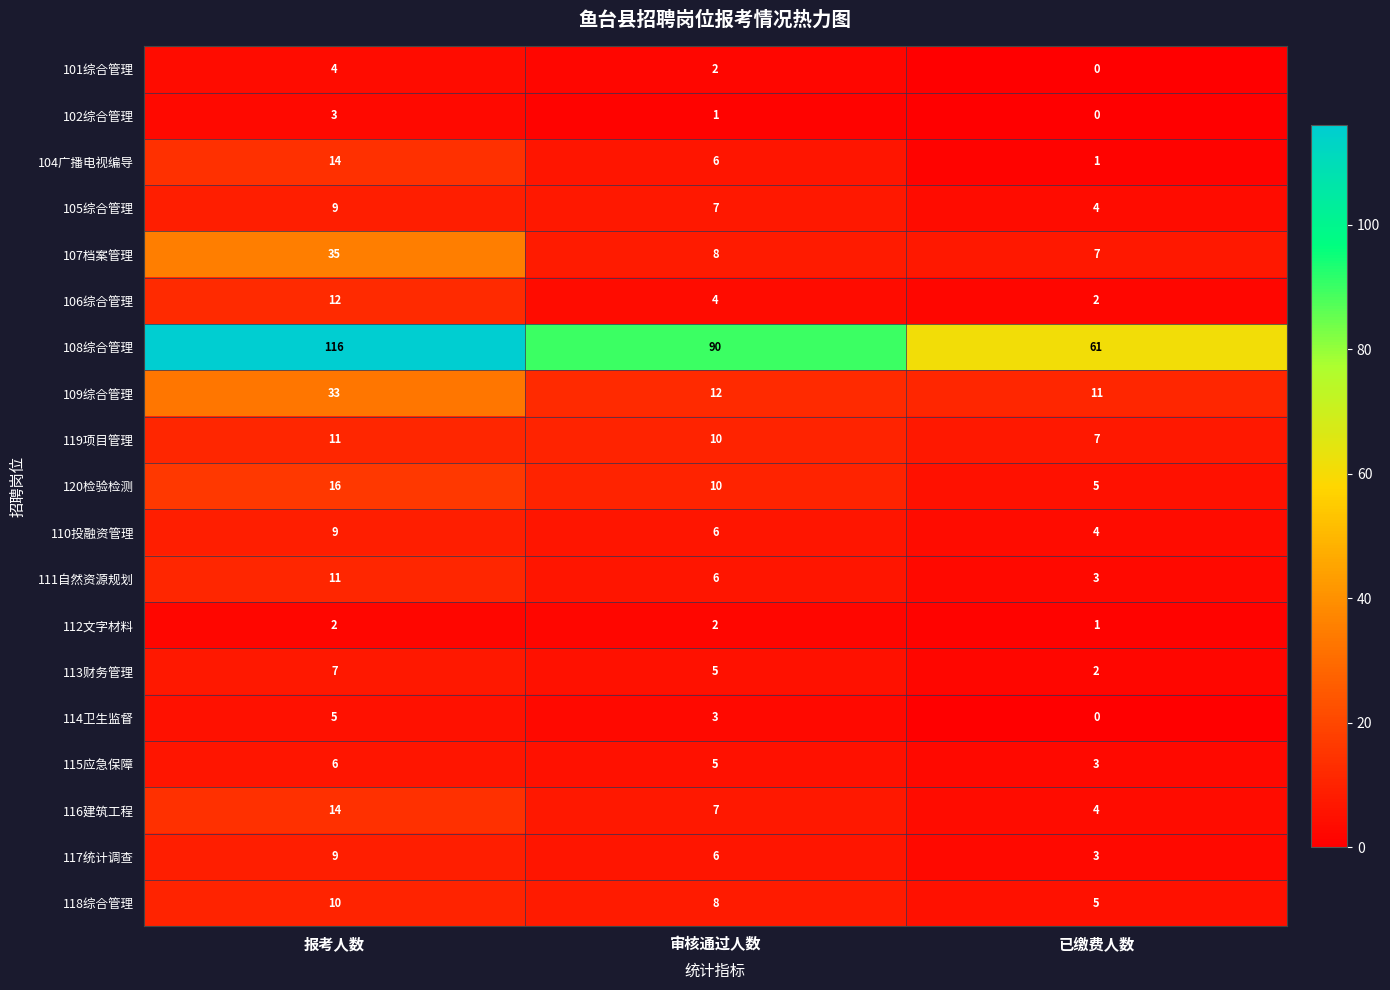

At which category is the sum across all series the highest?

报考人数